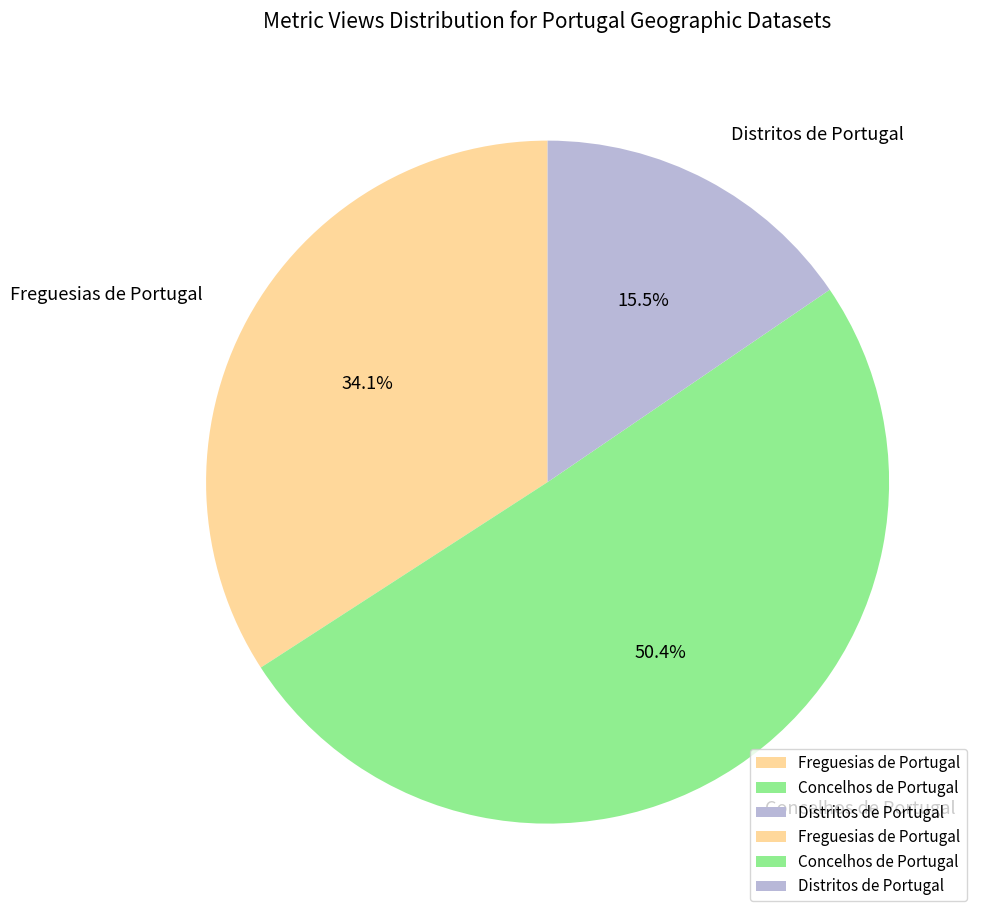

Combined, what portion of the pie is Freguesias de Portugal and Distritos de Portugal?

49.6%